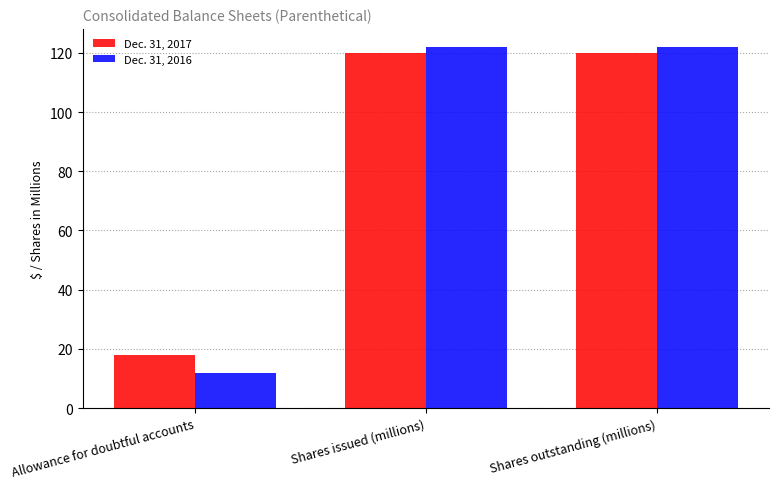

What is the value of the Dec. 31, 2017 bar at the 3rd from the left?

120.1